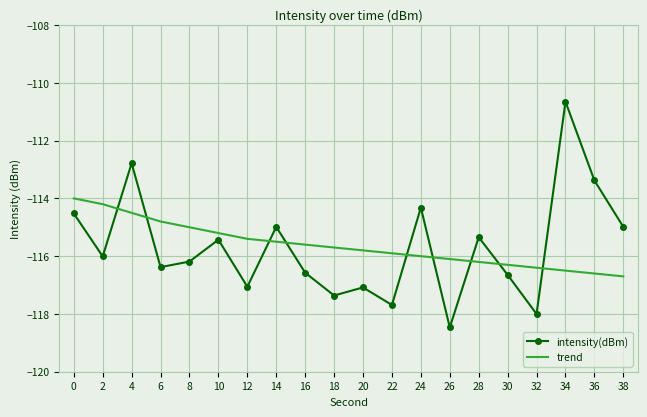

Read the trend value at 4.

-114.5